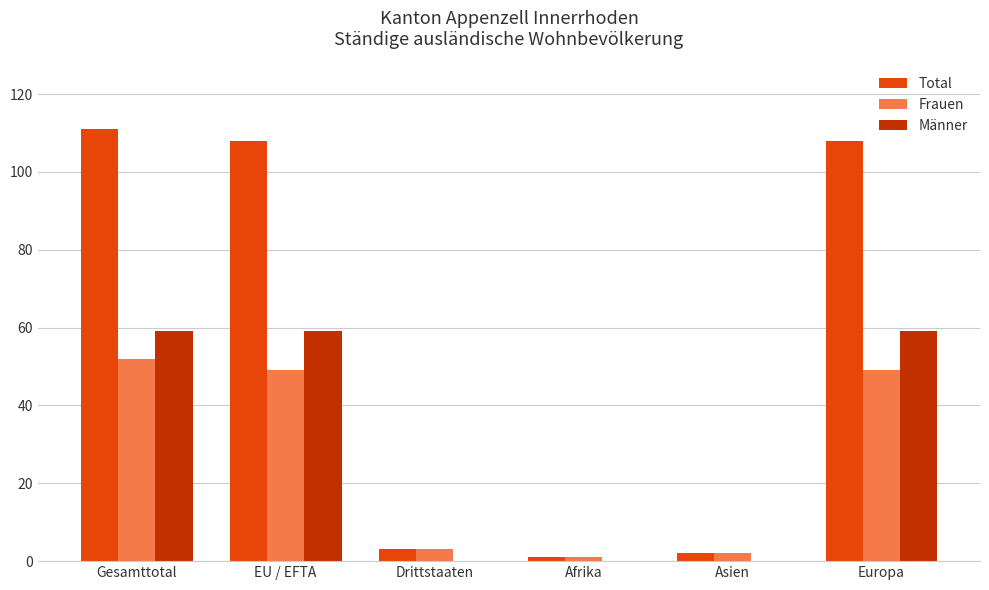

Which series changed the most between Gesamttotal and Asien?

Total